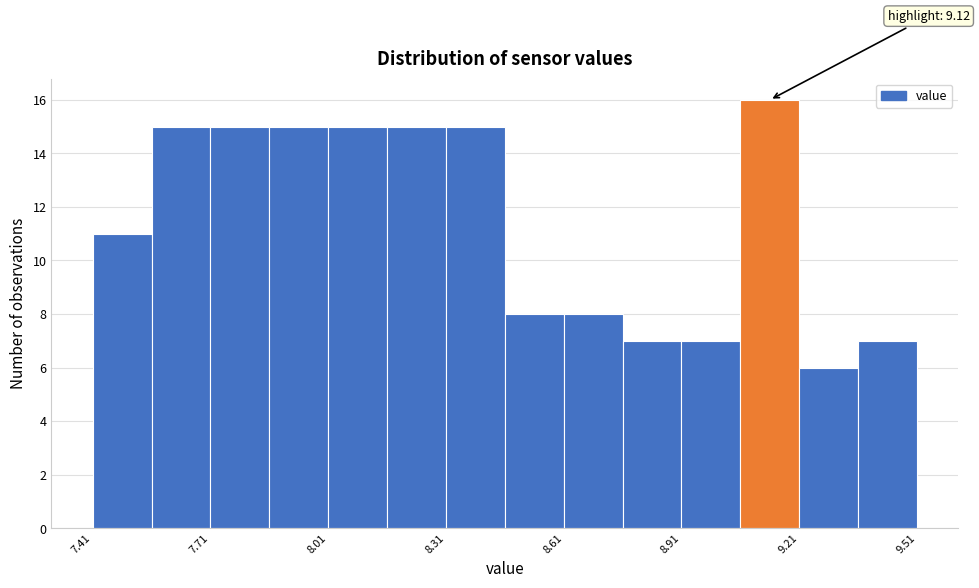

Read against the x-axis, roughly where is the centre of the tallest bar?

9.15